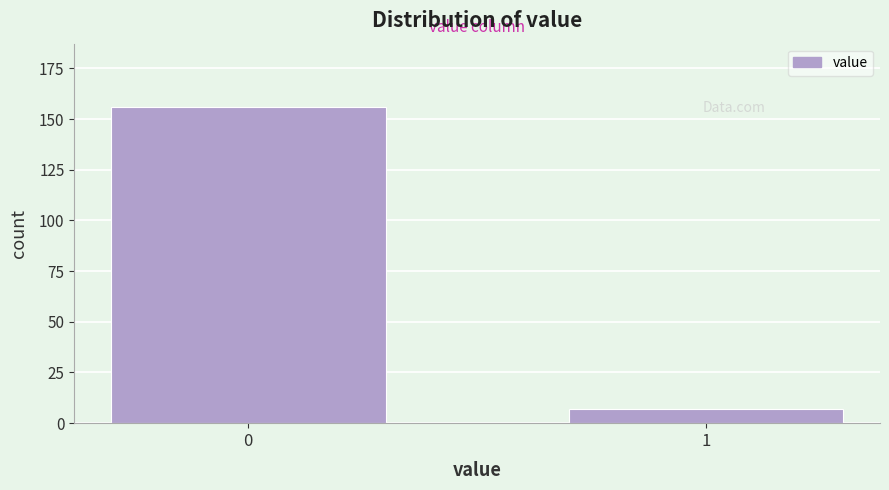

Reading left to right, what are all the values shown in this chart?

0=156	1=7